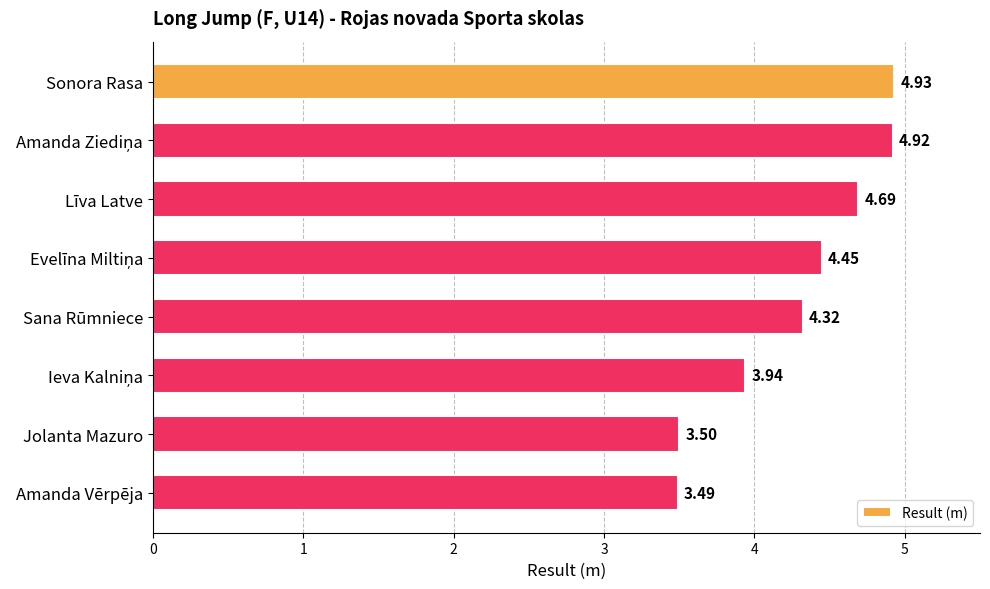

What is the difference between the second highest and minimum values?

1.4